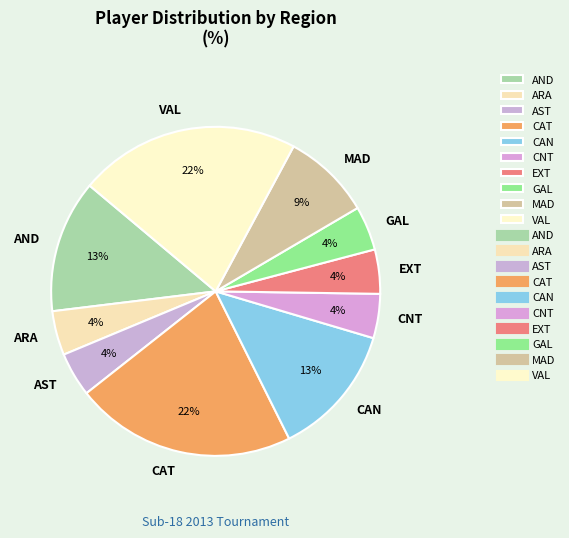

To the nearest percent, what is the average slice percentage?

10%